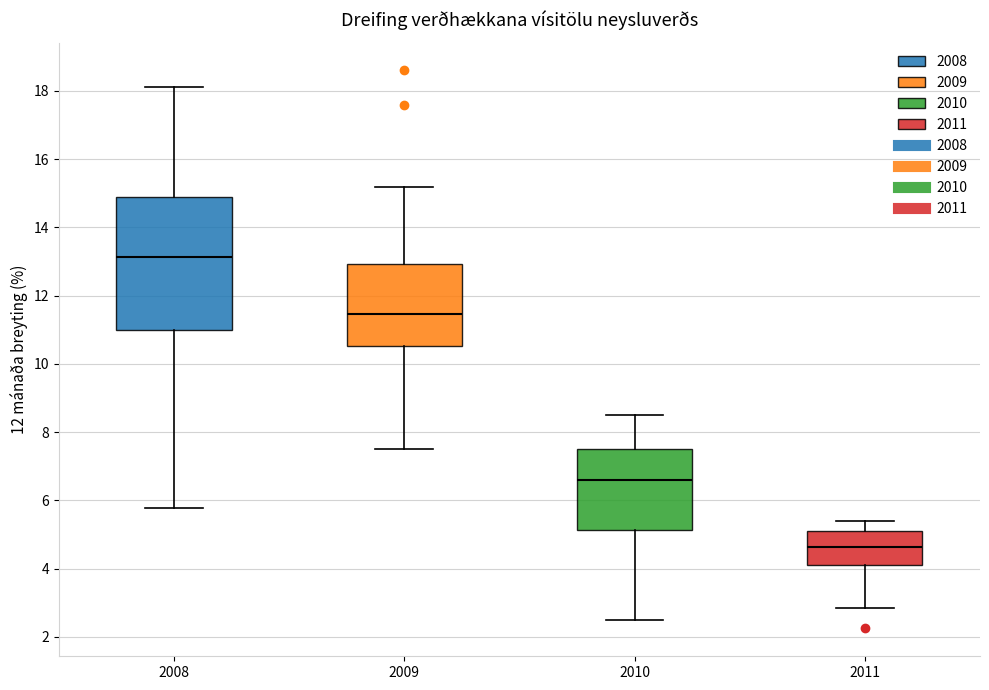

Comparing the boxes themselves (not the whiskers), which one is the tallest?

2008